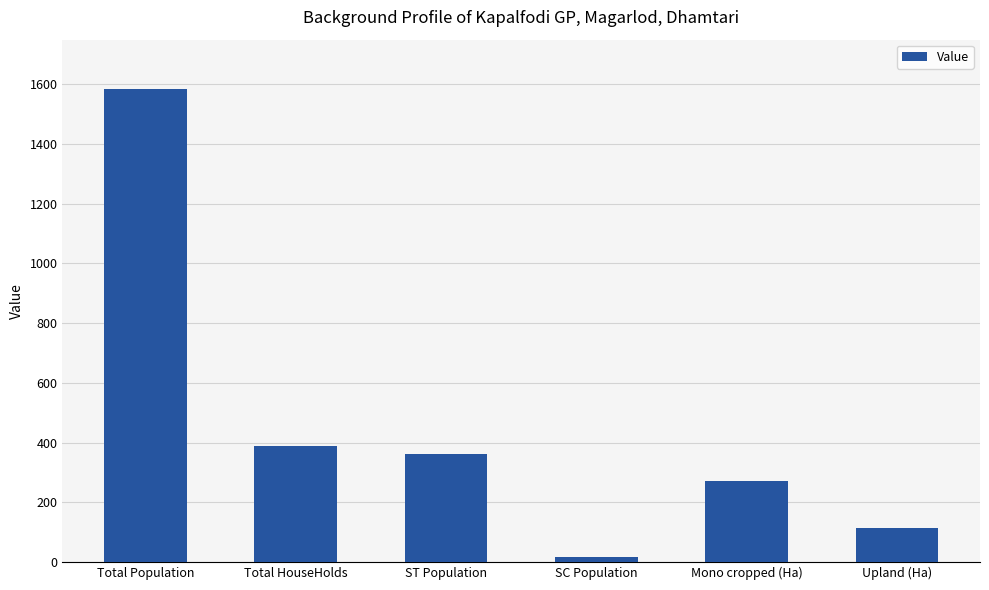

Count the number of categories in the chart.

6